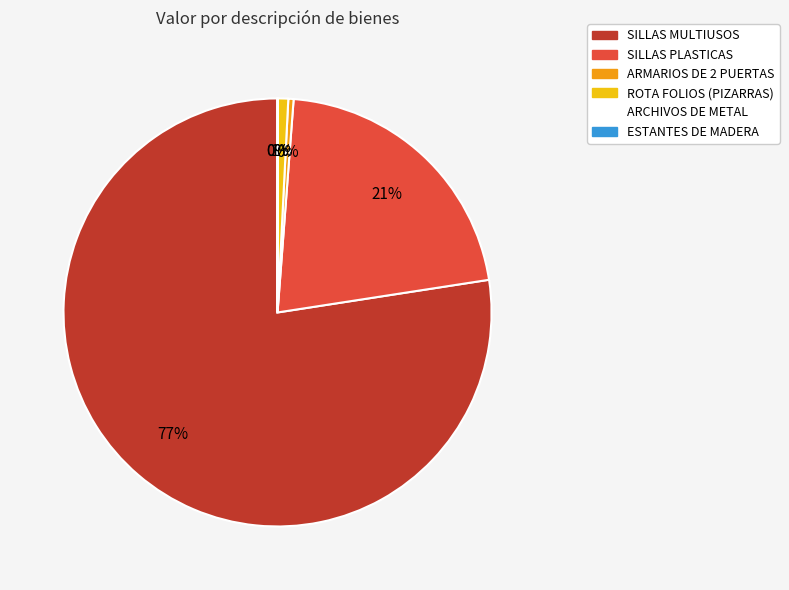

How many slices are in this pie chart?

6